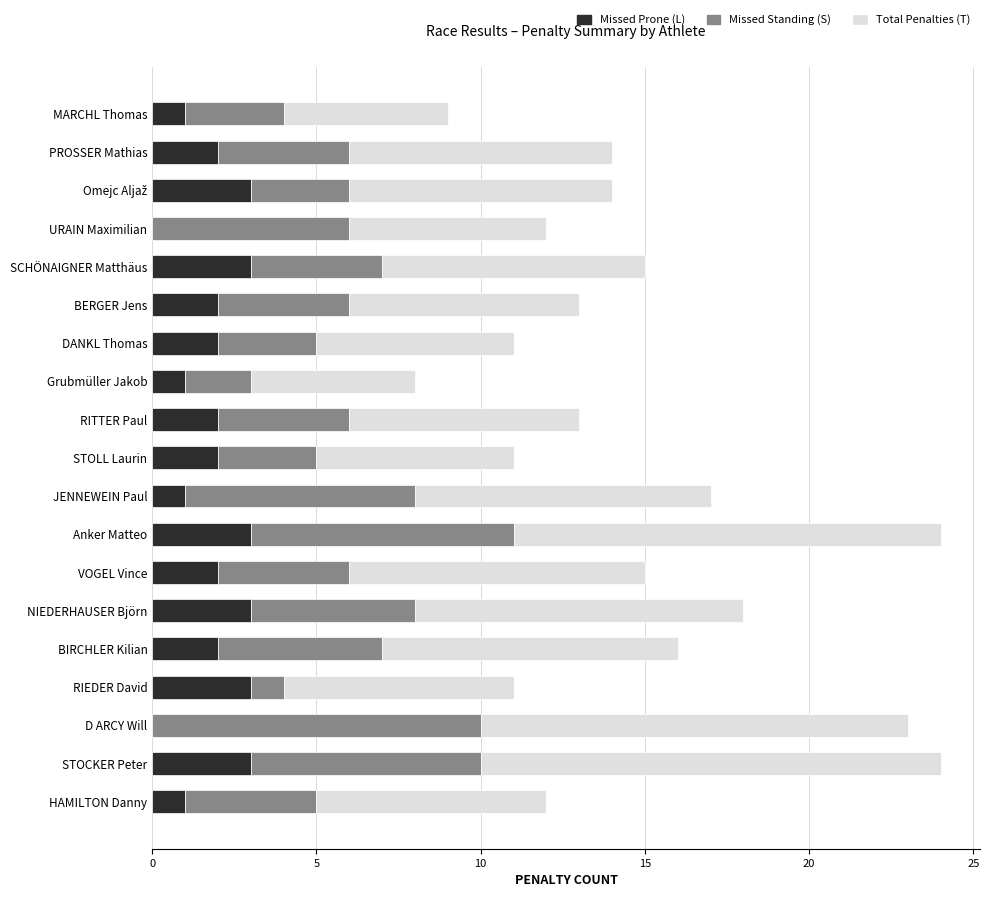

Count the Missed Prone (L) values in the range 1 to 3.

17